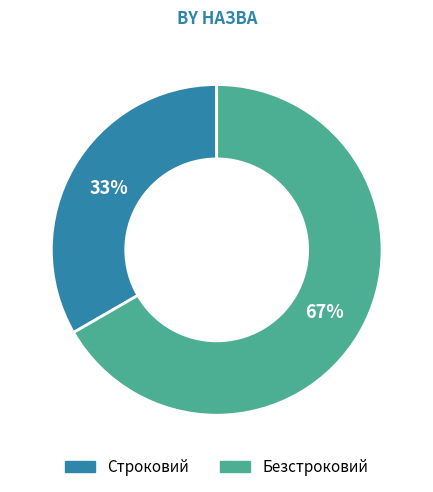

Which slice is the largest?

Безстроковий